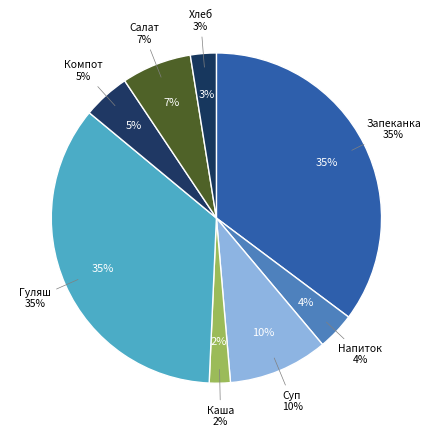

Which slice is the largest?

Гуляш из говядины